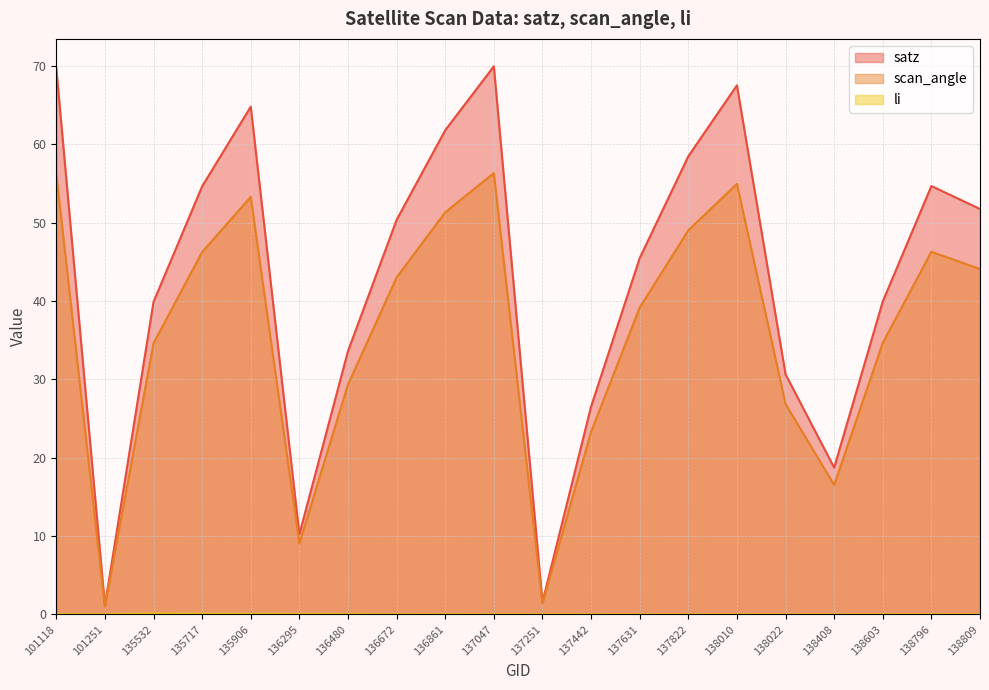

What are all the series names shown in the legend?

satz, scan_angle, li